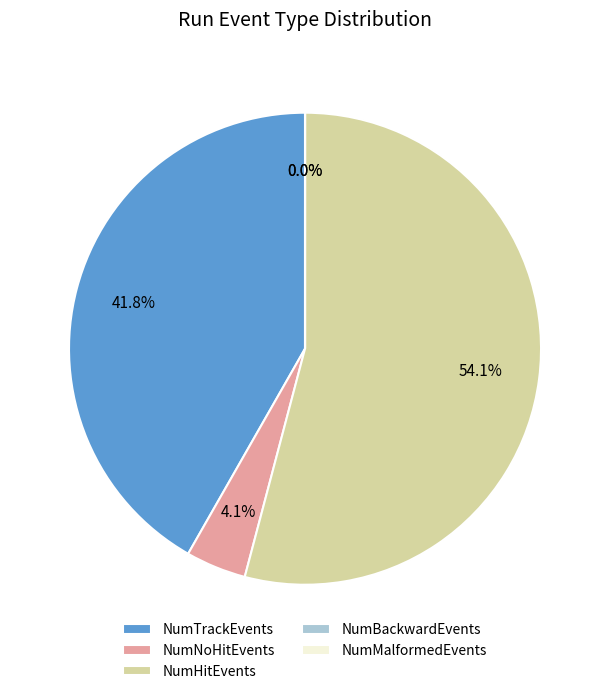

What percentage is NOT represented by 26?

97.5%